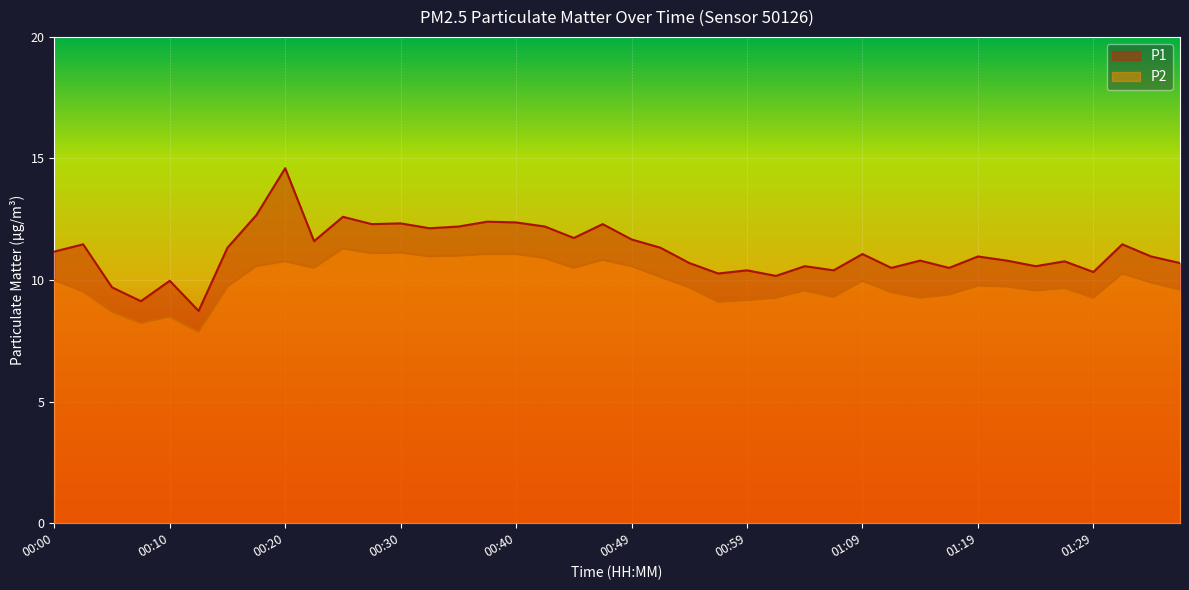

What is the label of the 17th point from the left?

00:40